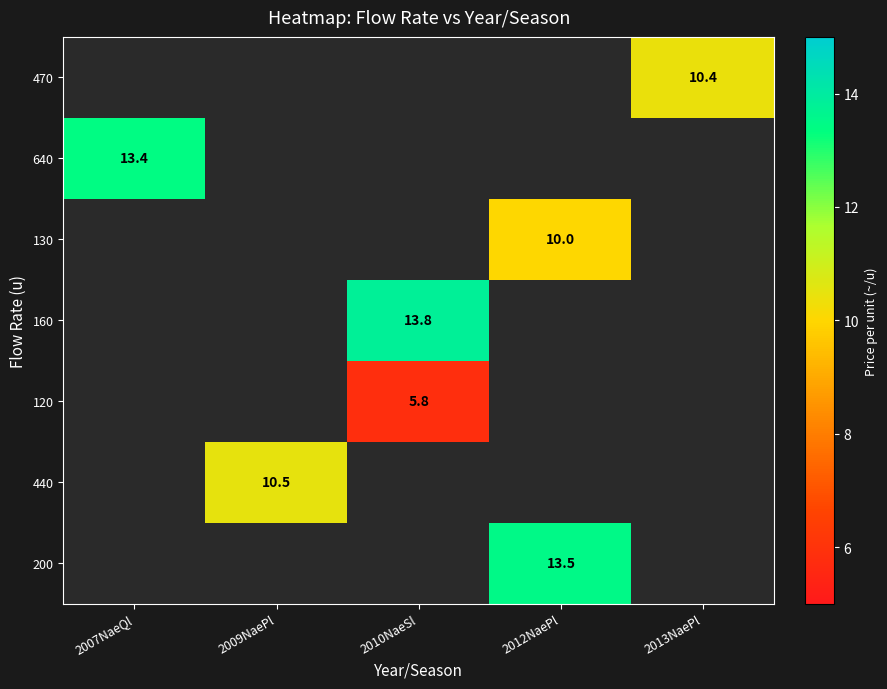

The 160 series shows 13.8 at 2010NaeSl. True or false?

True